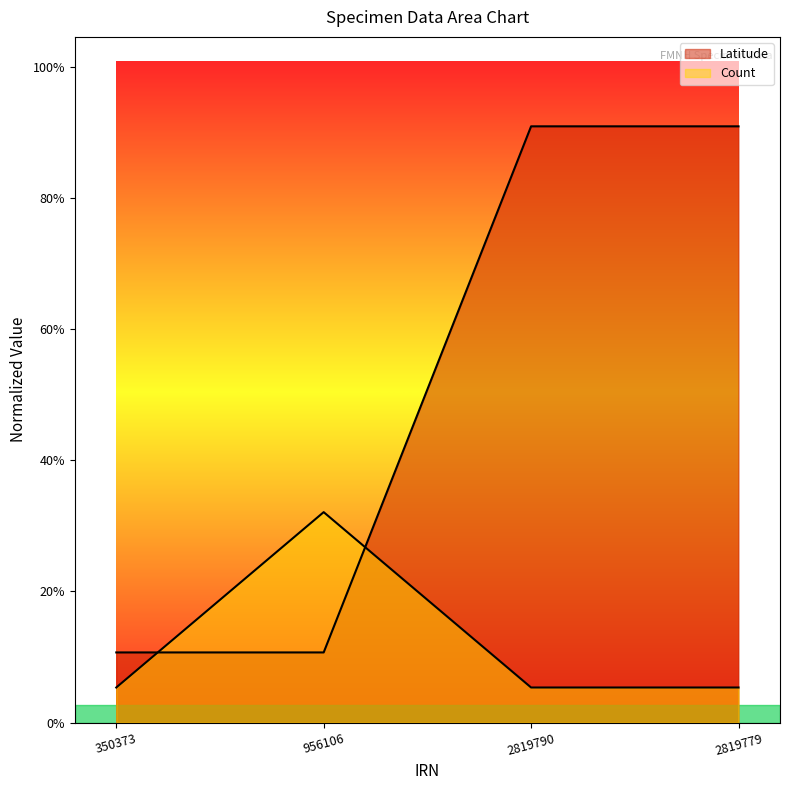

What is the difference between the maximum and minimum values in the Count series?

5.0